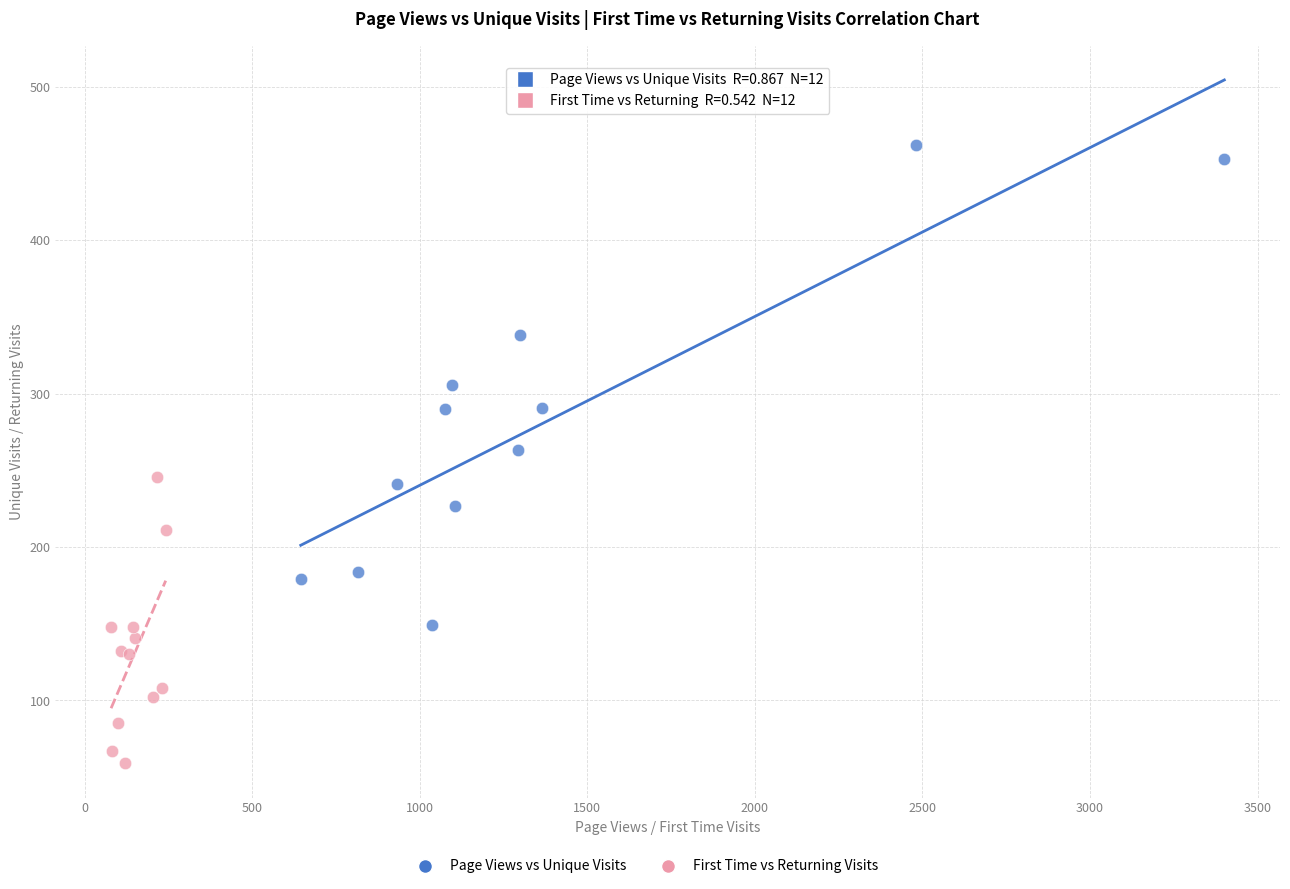

Which series reaches the minimum Y coordinate?

First Time vs Returning Visits